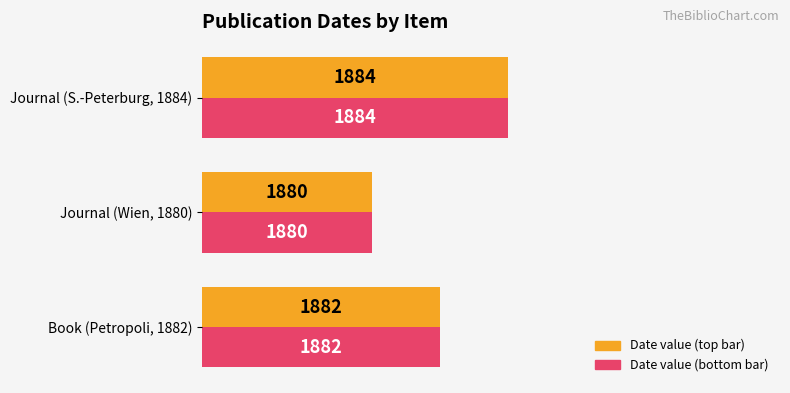

Does the chart contain stacked bars?

No